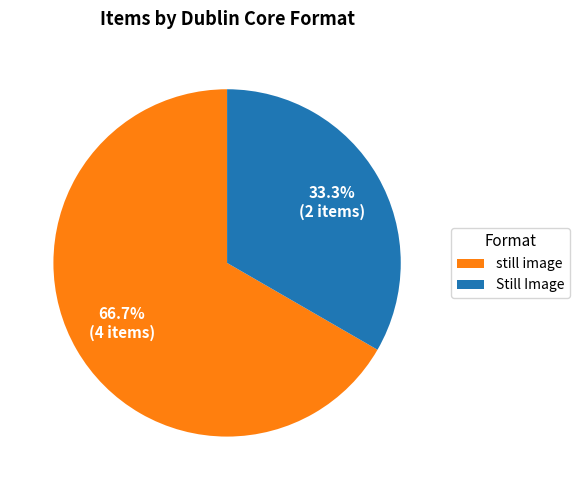

What percentage do Still Image and still image together represent?

100.0%